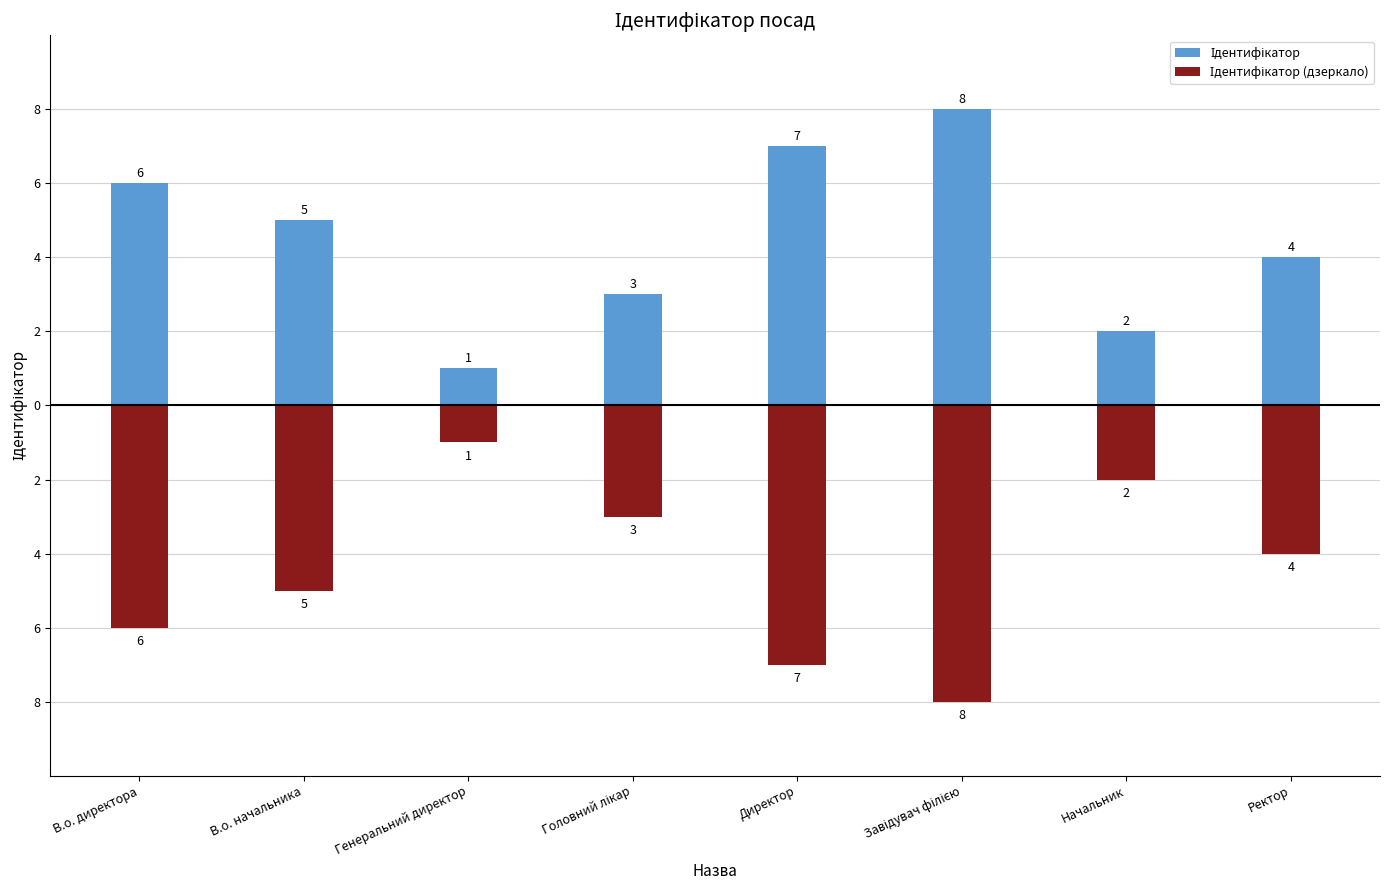

The Ідентифікатор (дзеркало) series shows -1 at Генеральний директор. True or false?

False